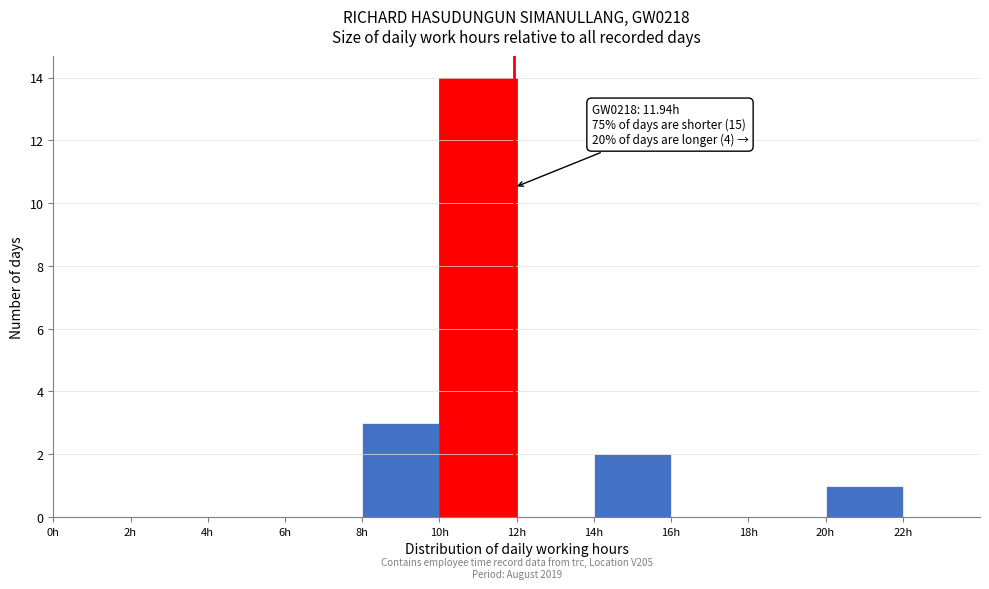

Over which range of the x-axis is the bar tallest?

10 to 12